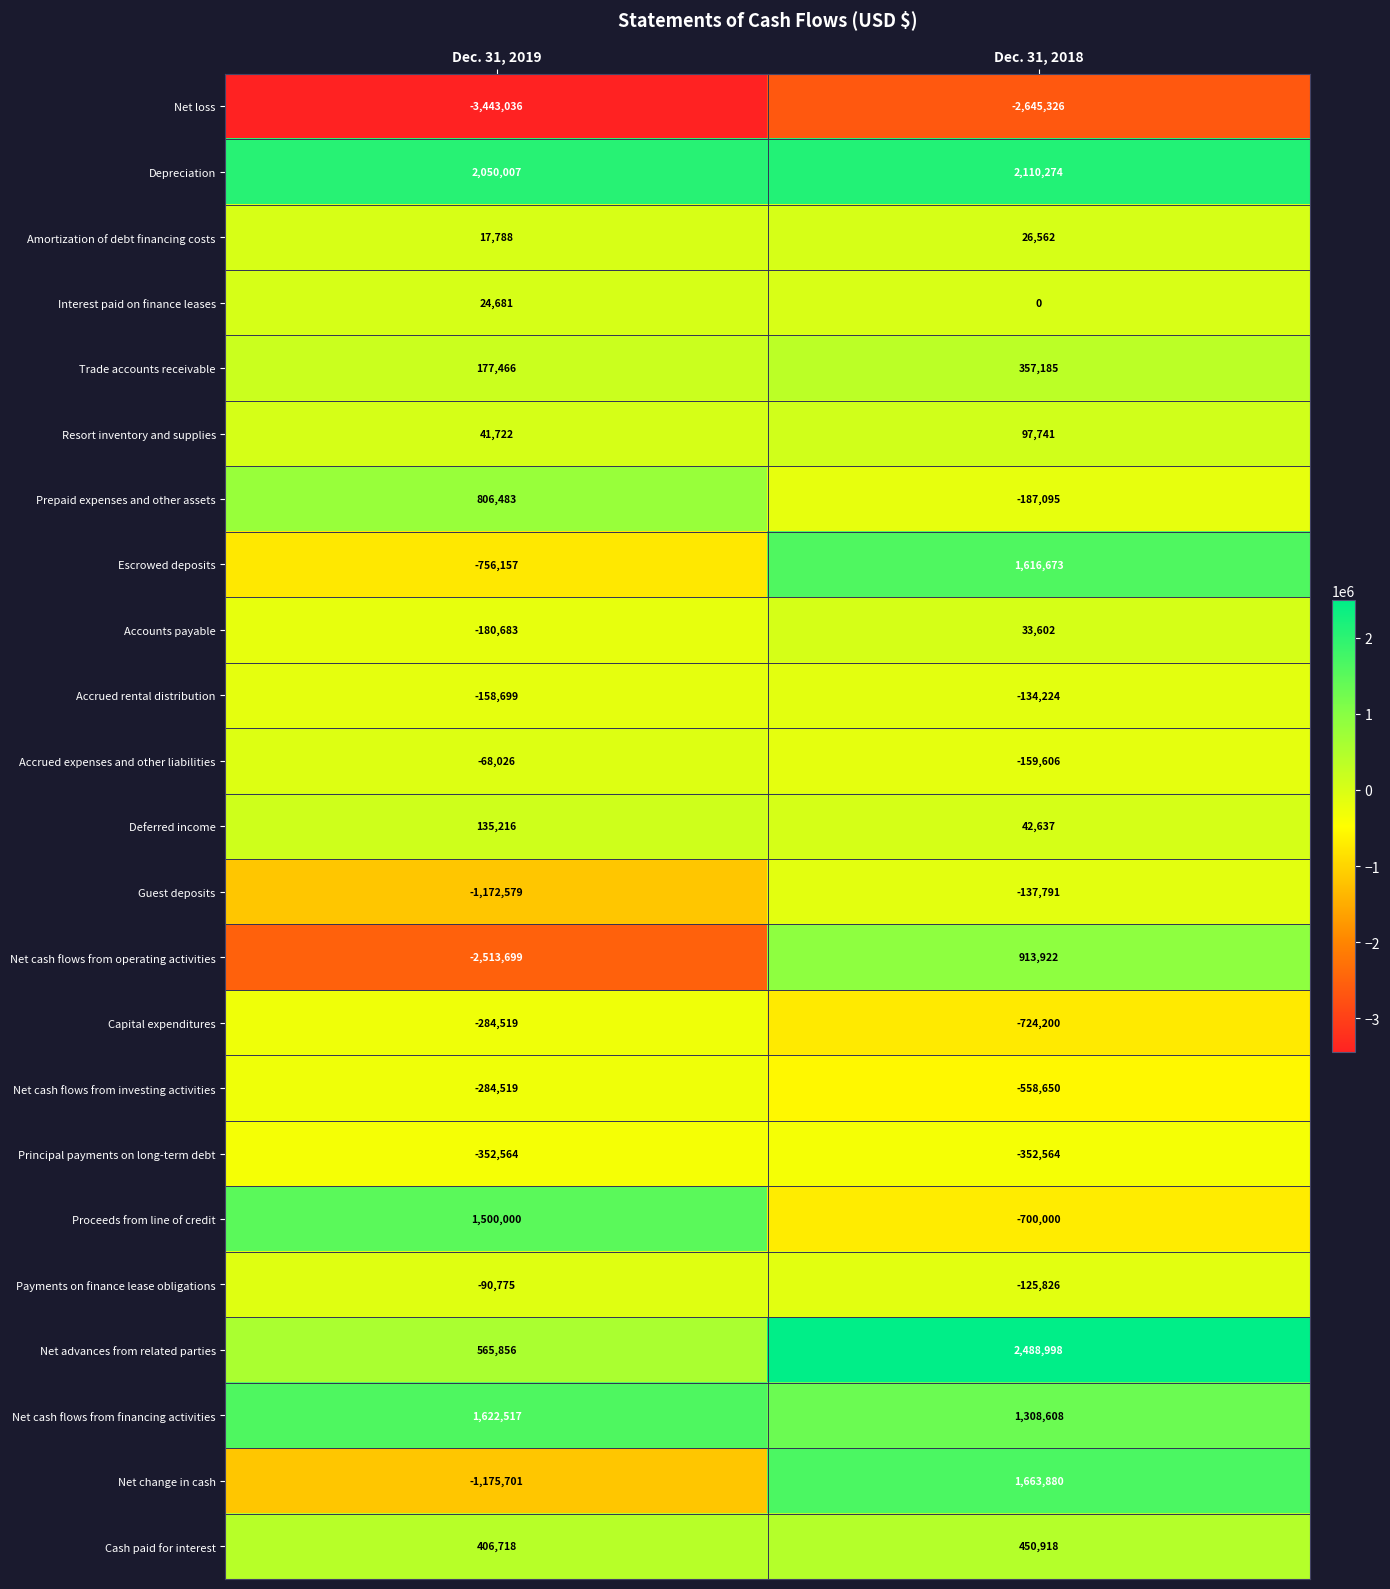

At which category is the sum across all series the highest?

Dec. 31, 2018